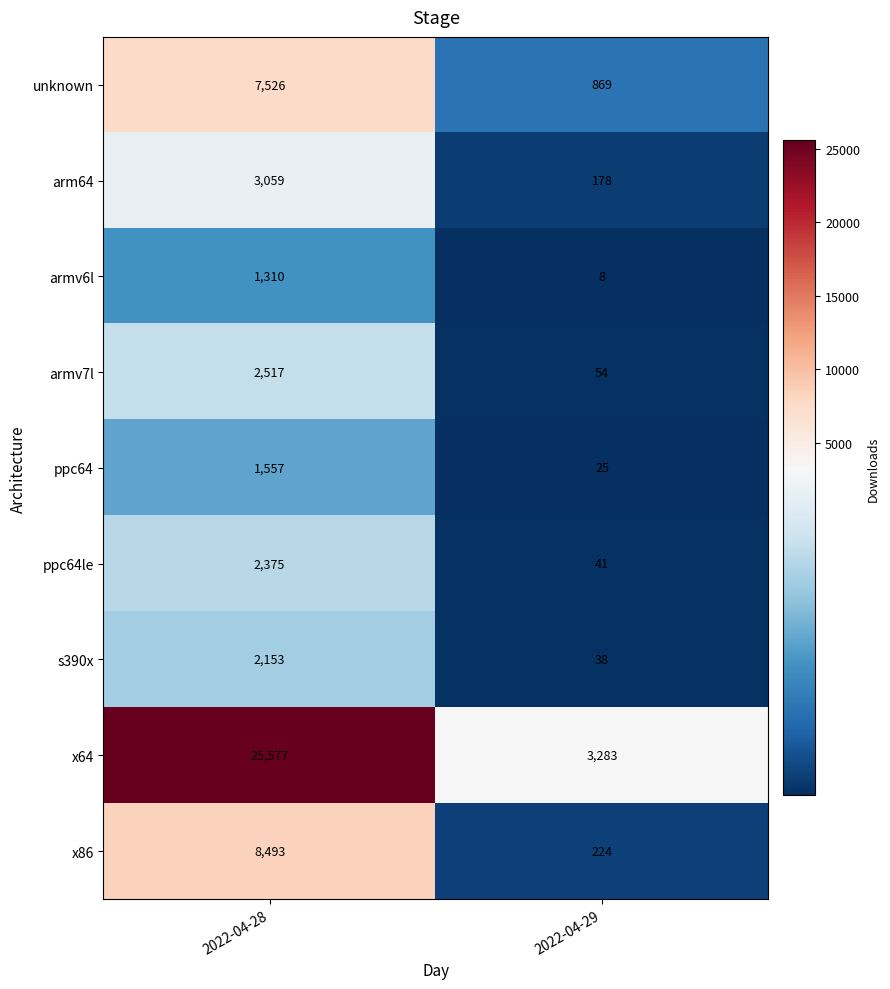

How many distinct data groups are displayed?

9